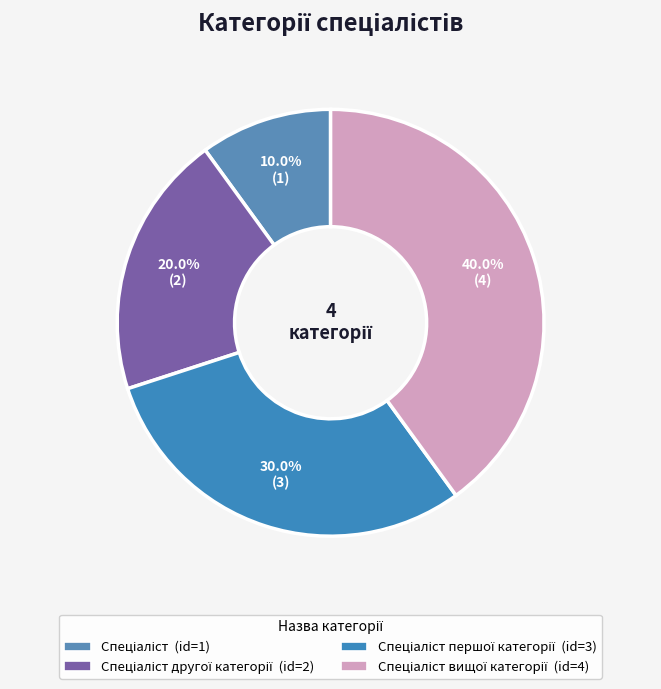

Rank the categories by value from highest to lowest.

Спеціаліст вищої категорії, Спеціаліст першої категорії, Спеціаліст другої категорії, Спеціаліст